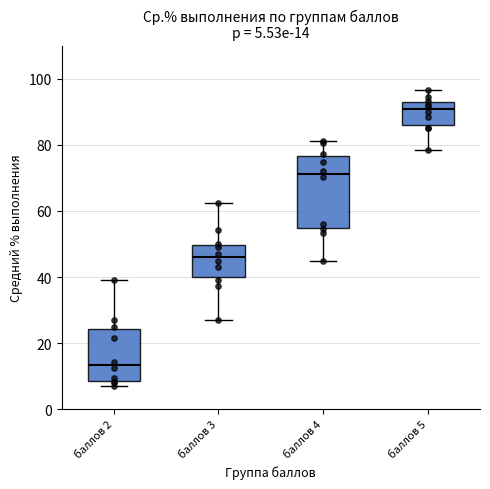

Which box's median line is the highest?

баллов 5